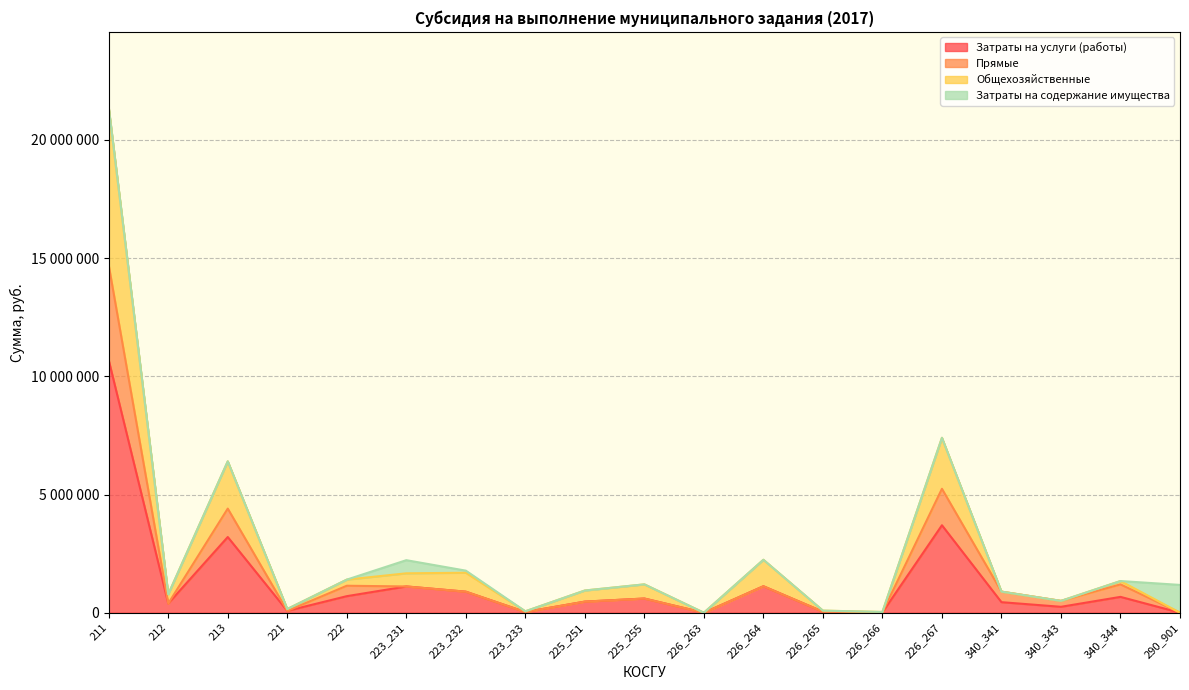

What are all the series names shown in the legend?

Затраты на услуги (работы), Прямые, Общехозяйственные, Затраты на содержание имущества